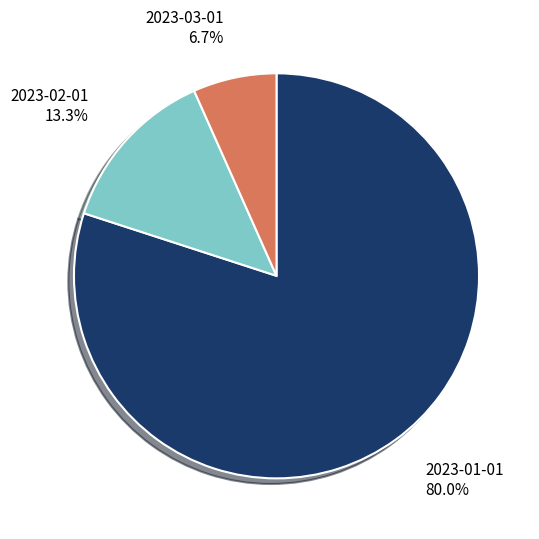

What percentage is the 2023-01-01 slice, to the nearest percent?

80%